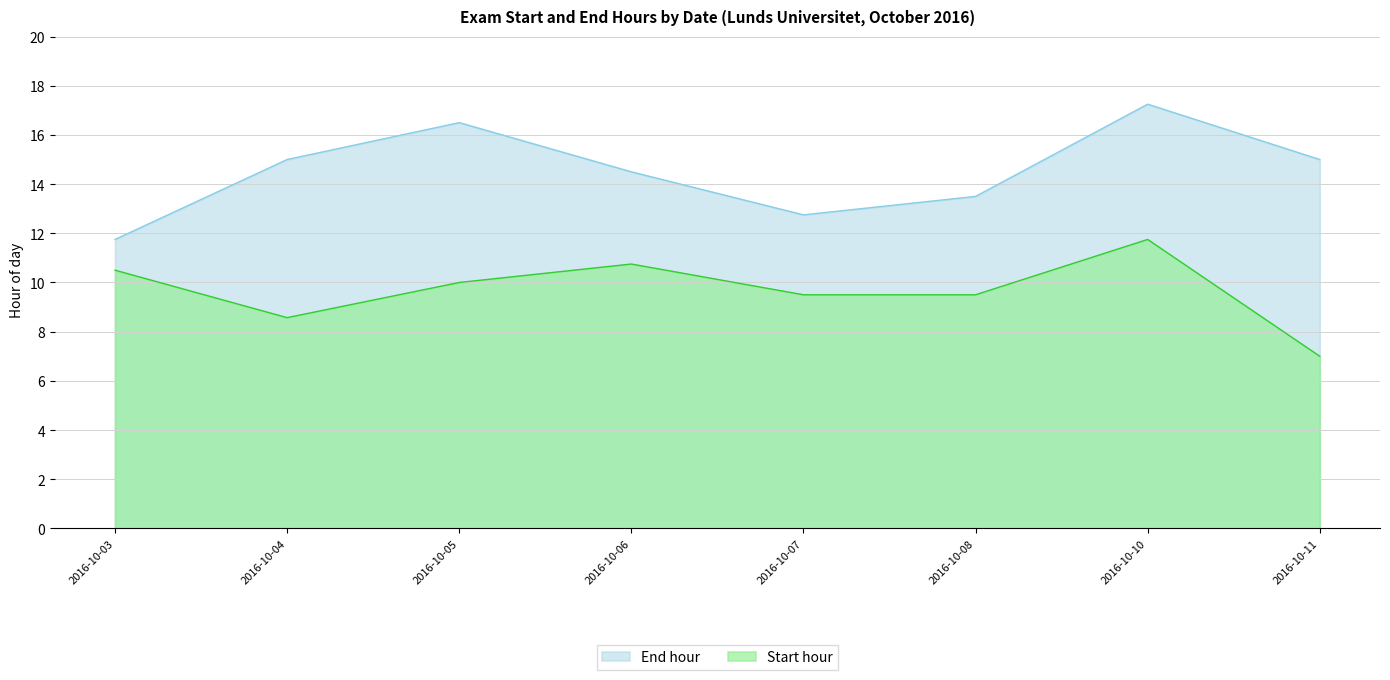

What is the difference between the maximum and minimum values in the End hour series?

5.5